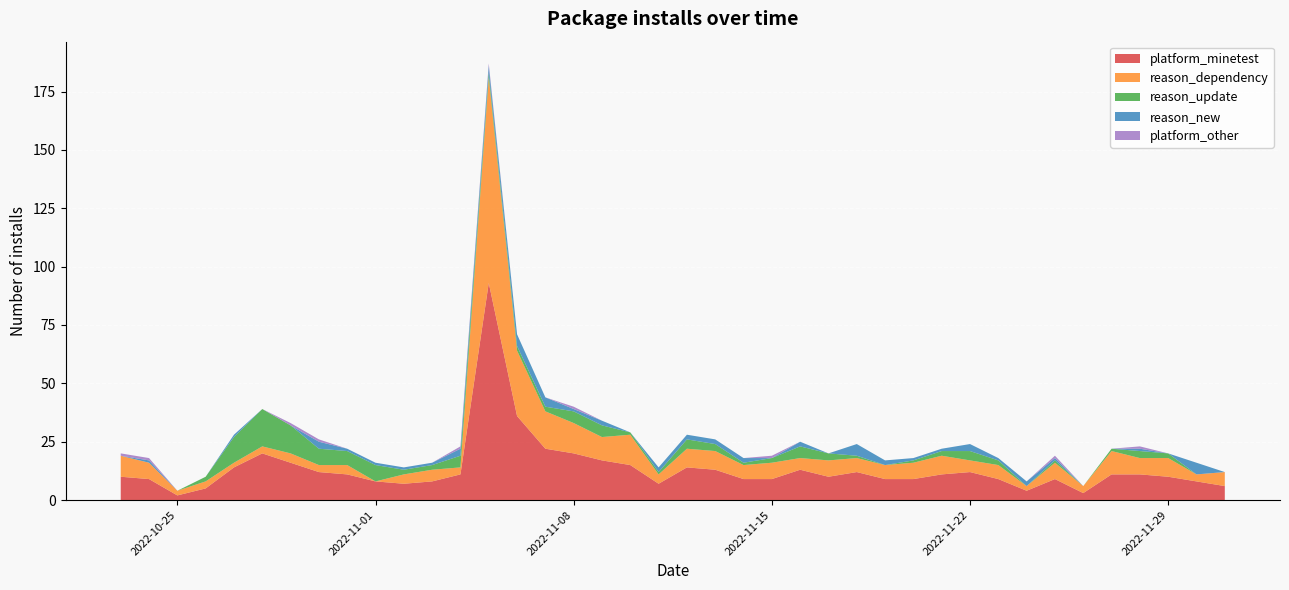

The platform_other series shows 0 at 2023-01-15. True or false?

False